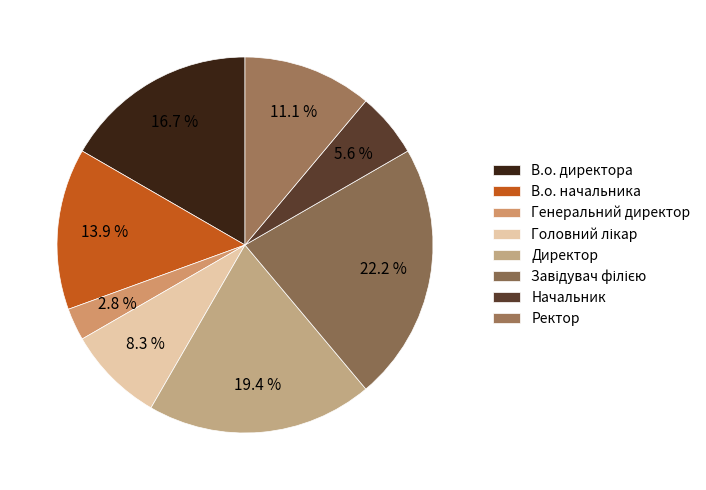

Count the number of slices in the pie.

8